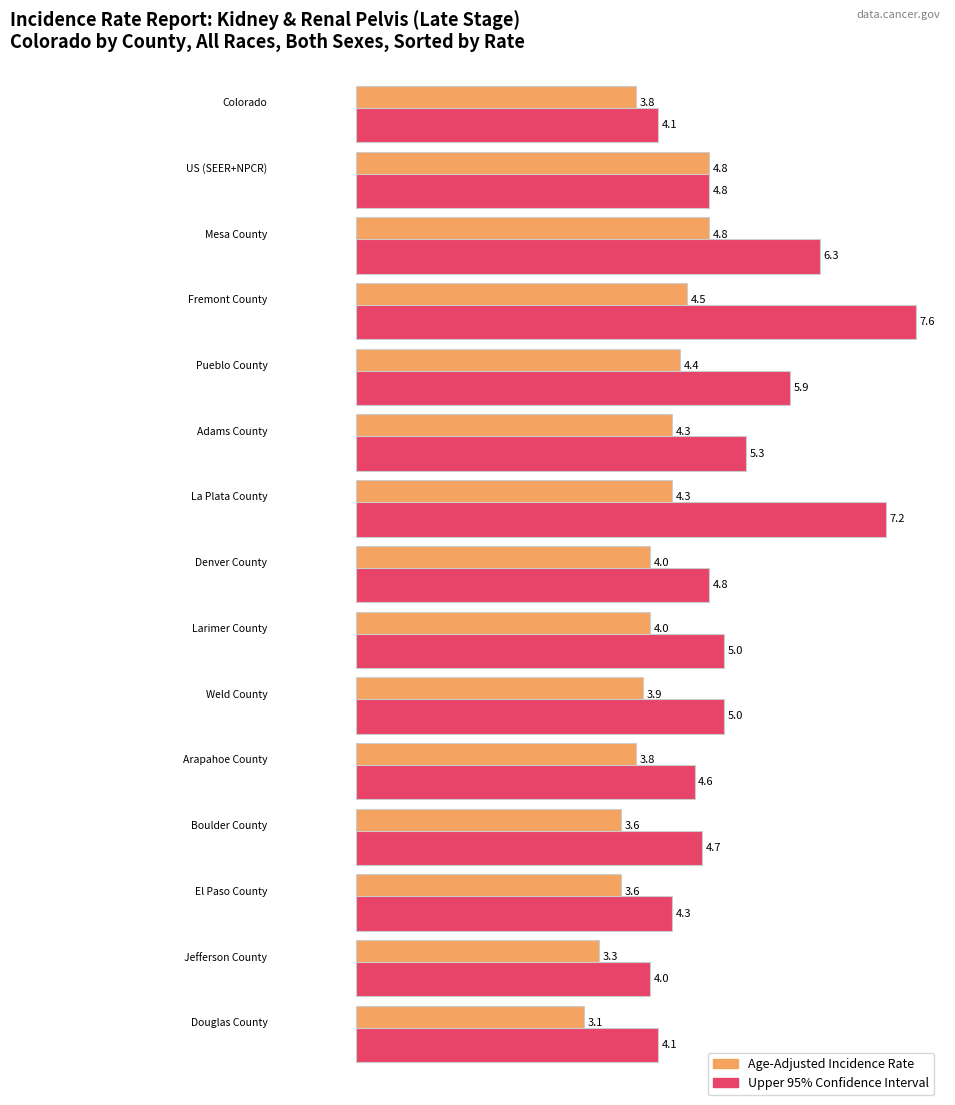

What is the average value of the Upper 95% CI series?

5.2